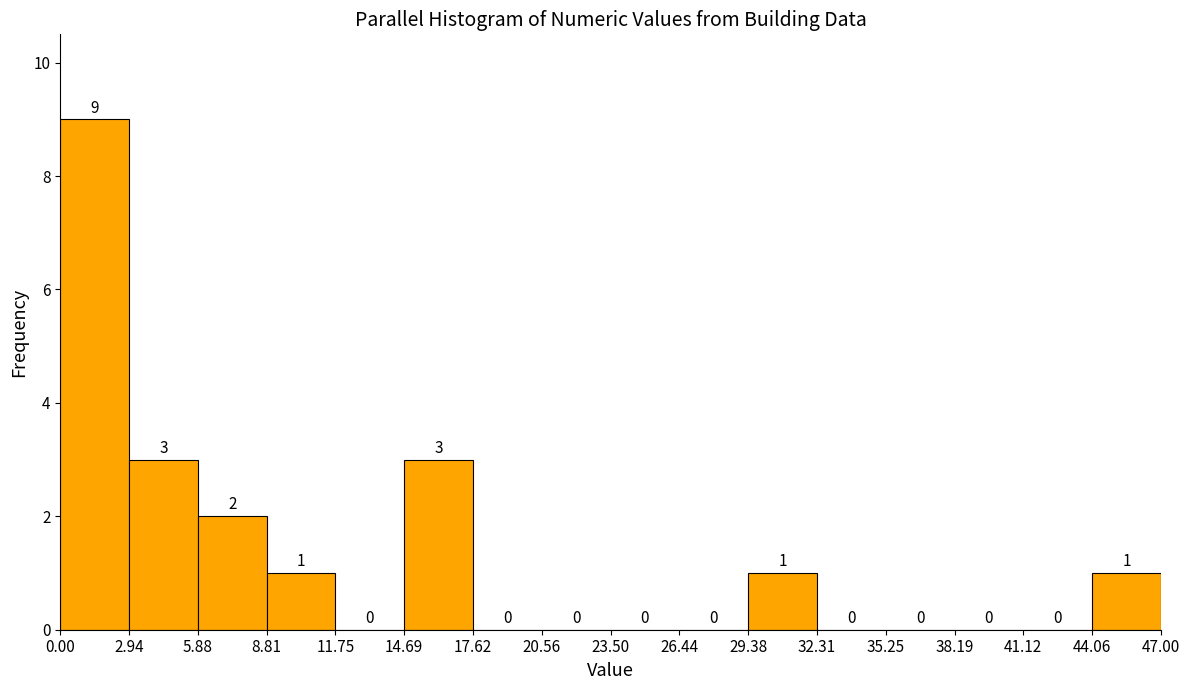

Reading left to right, transcribe this chart: for each bar, give the range it covers on the x-axis and its height.

0.00 to 2.94: 9
2.94 to 5.88: 3
5.88 to 8.81: 2
8.81 to 11.75: 1
11.75 to 14.69: 0
14.69 to 17.62: 3
17.62 to 20.56: 0
20.56 to 23.50: 0
23.50 to 26.44: 0
26.44 to 29.38: 0
29.38 to 32.31: 1
32.31 to 35.25: 0
35.25 to 38.19: 0
38.19 to 41.12: 0
41.12 to 44.06: 0
44.06 to 47.00: 1